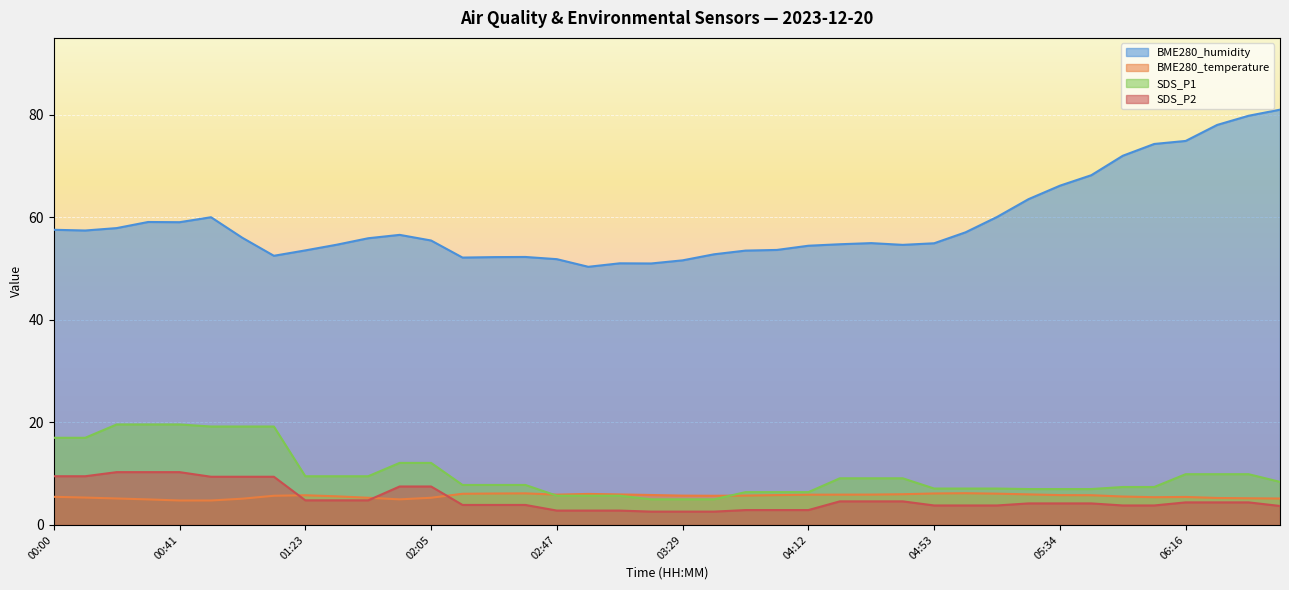

Read the BME280_humidity value at 00:21.

57.9